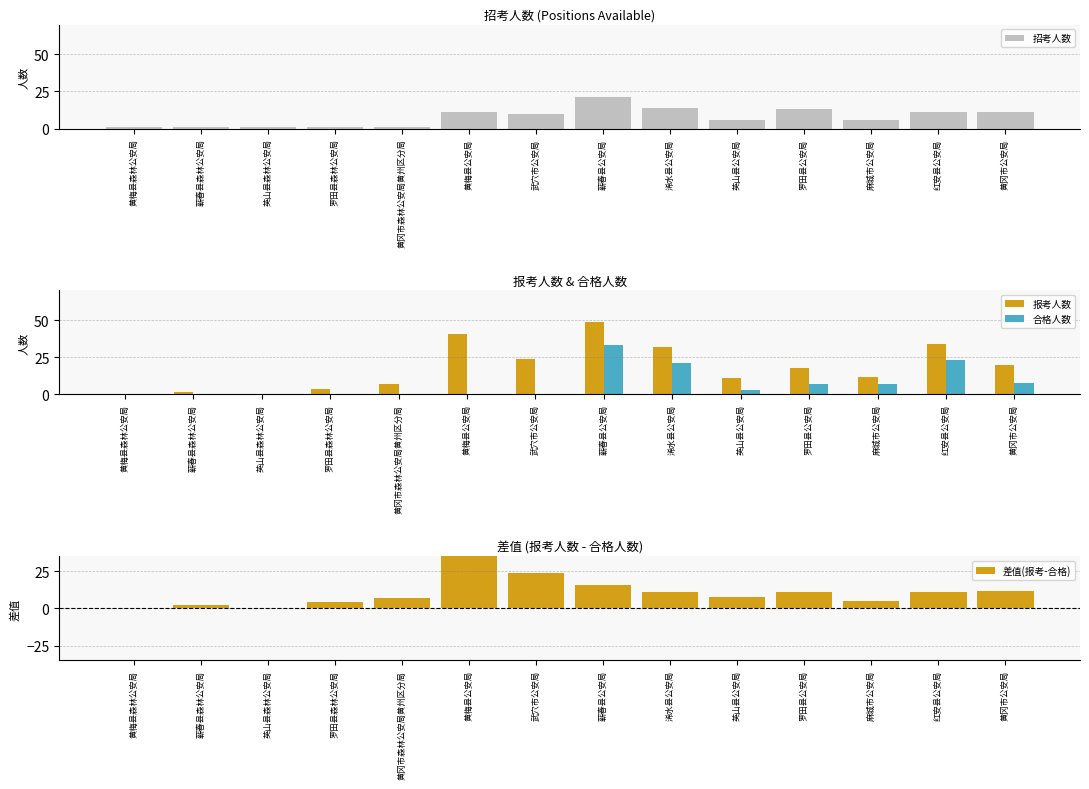

Which label corresponds to the largest value in the chart?

蕲春县公安局